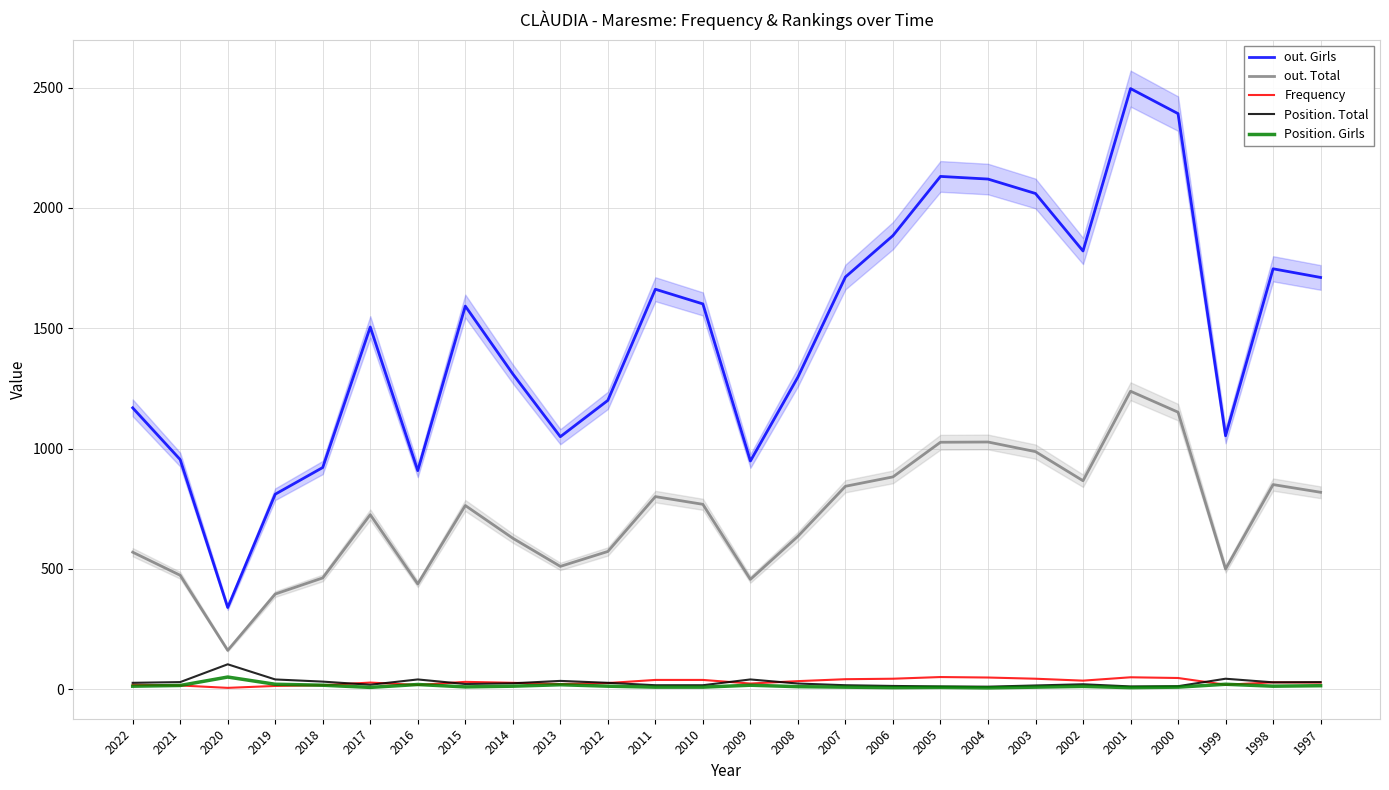

Rank the series at 2014 from highest to lowest value.

out. Girls, out. Total, Frequency, Position. Total, Position. Girls